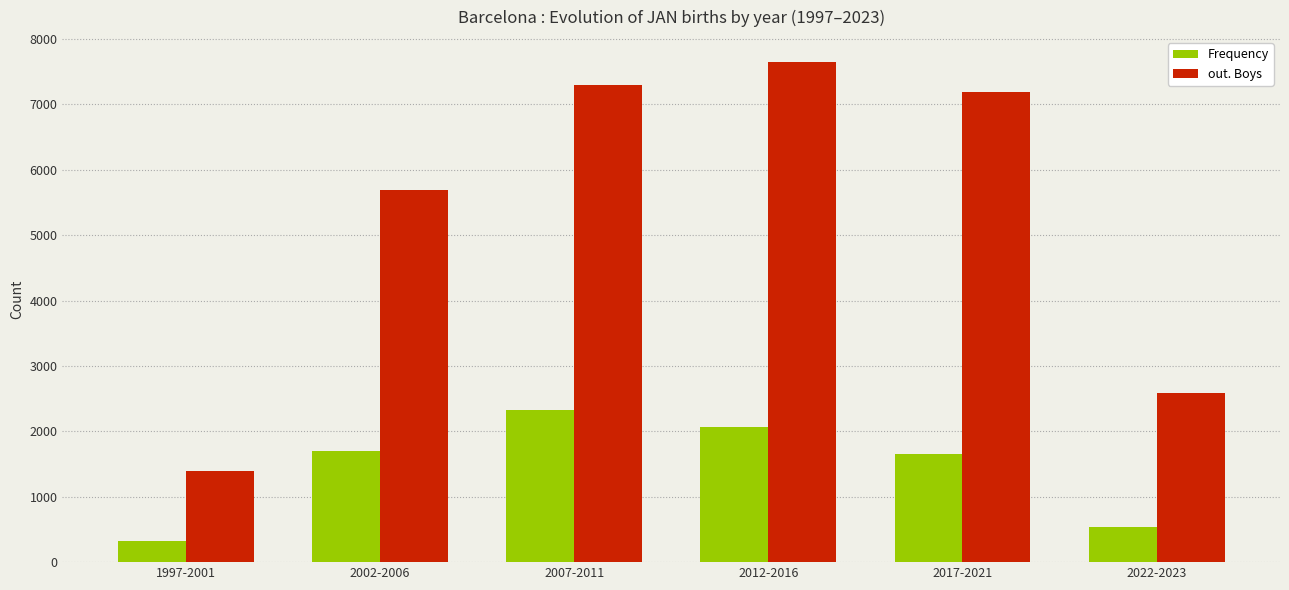

Which series changed the most between 1997-2001 and 2017-2021?

out. Boys